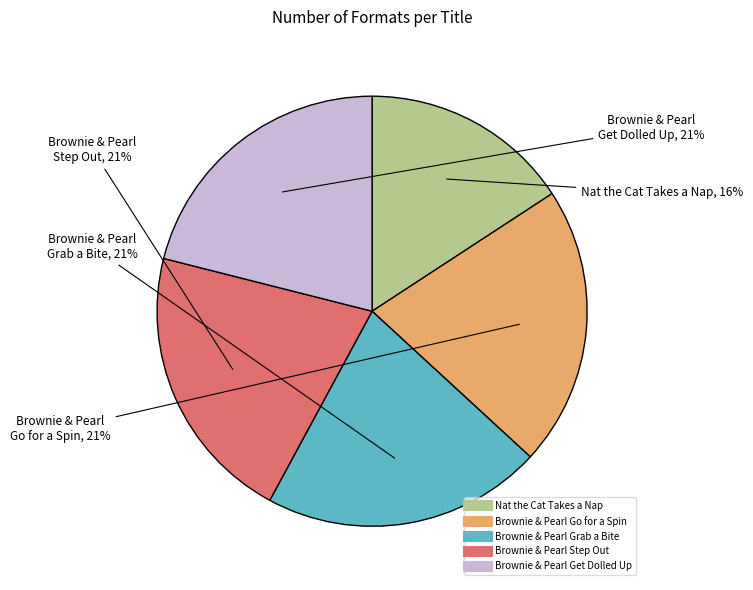

Does Brownie & Pearl Step Out account for over 50% of the chart?

No